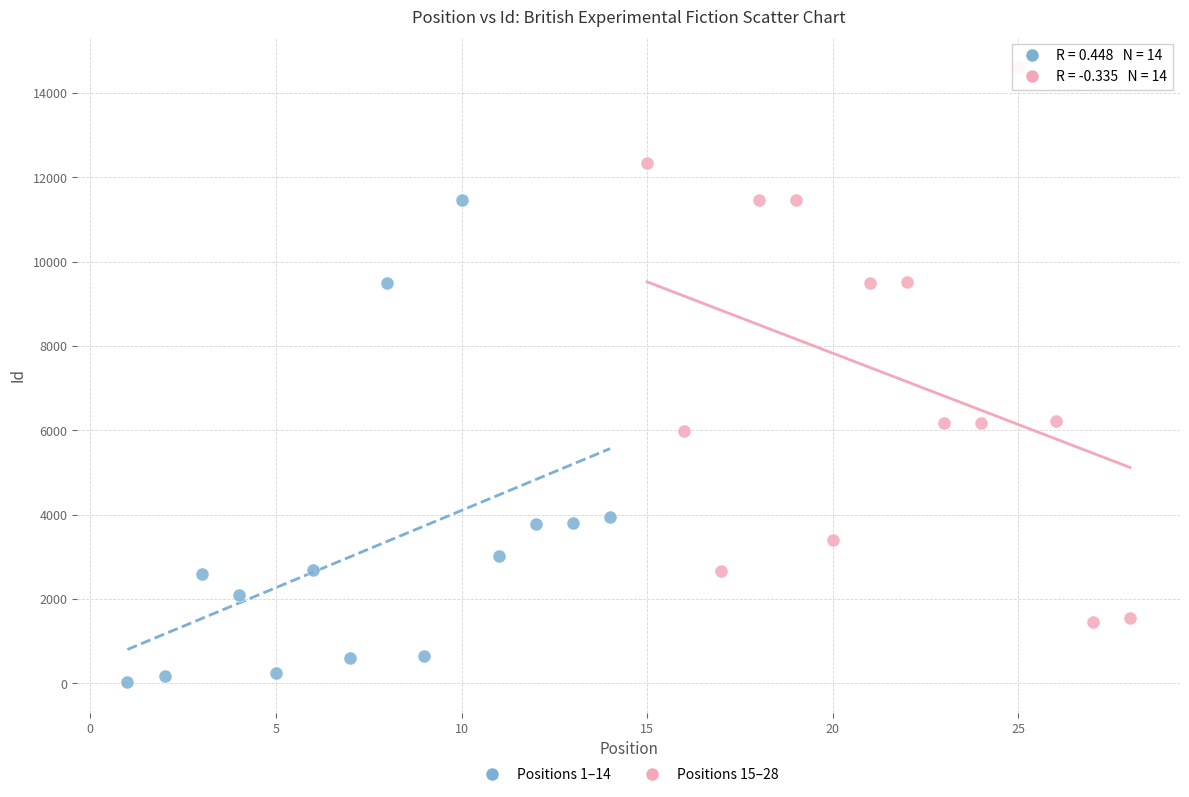

Which series has the largest Y range (max minus min)?

Positions 15–28